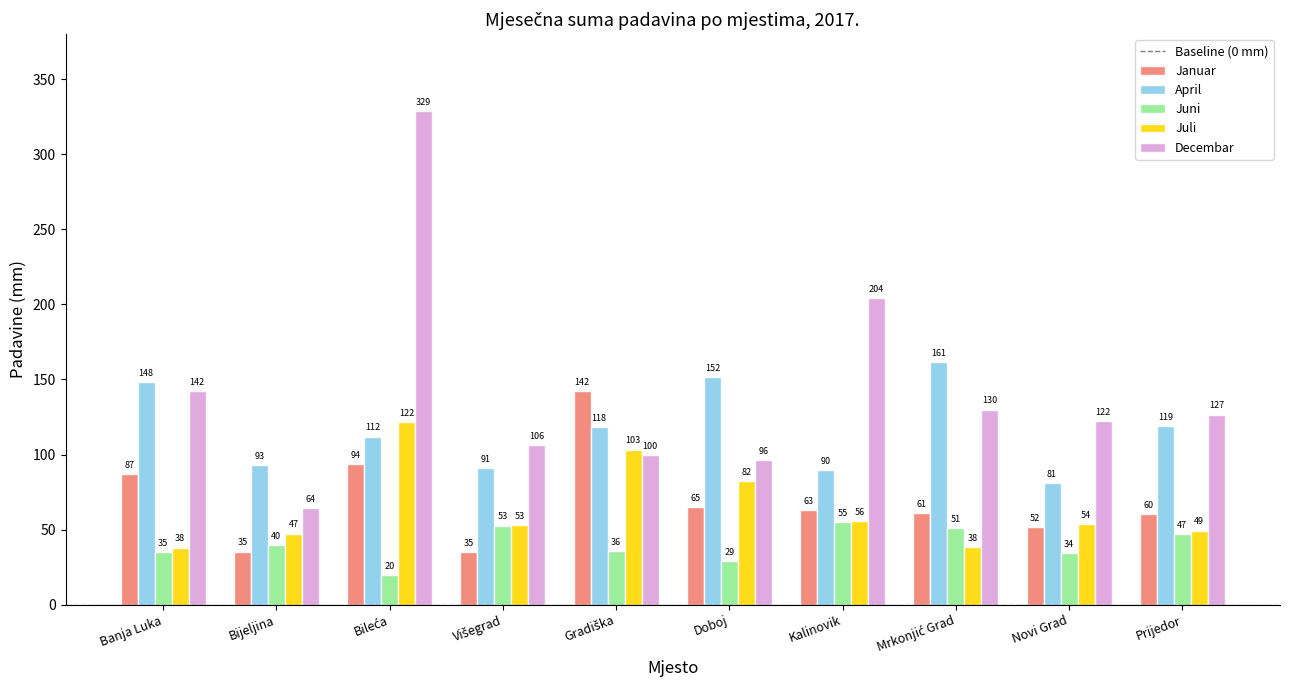

Is it true that Januar equals 109.7 at Kalinovik?

False